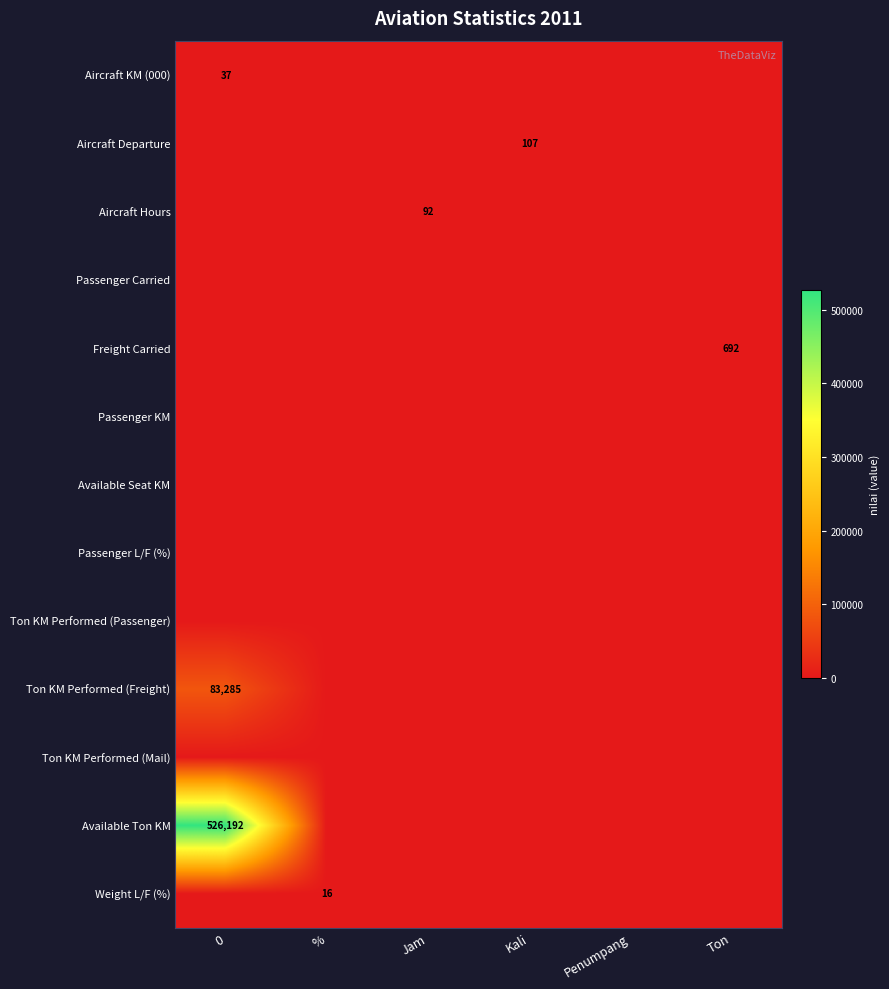

The value of Freight Carried at Ton is 692. True or false?

True